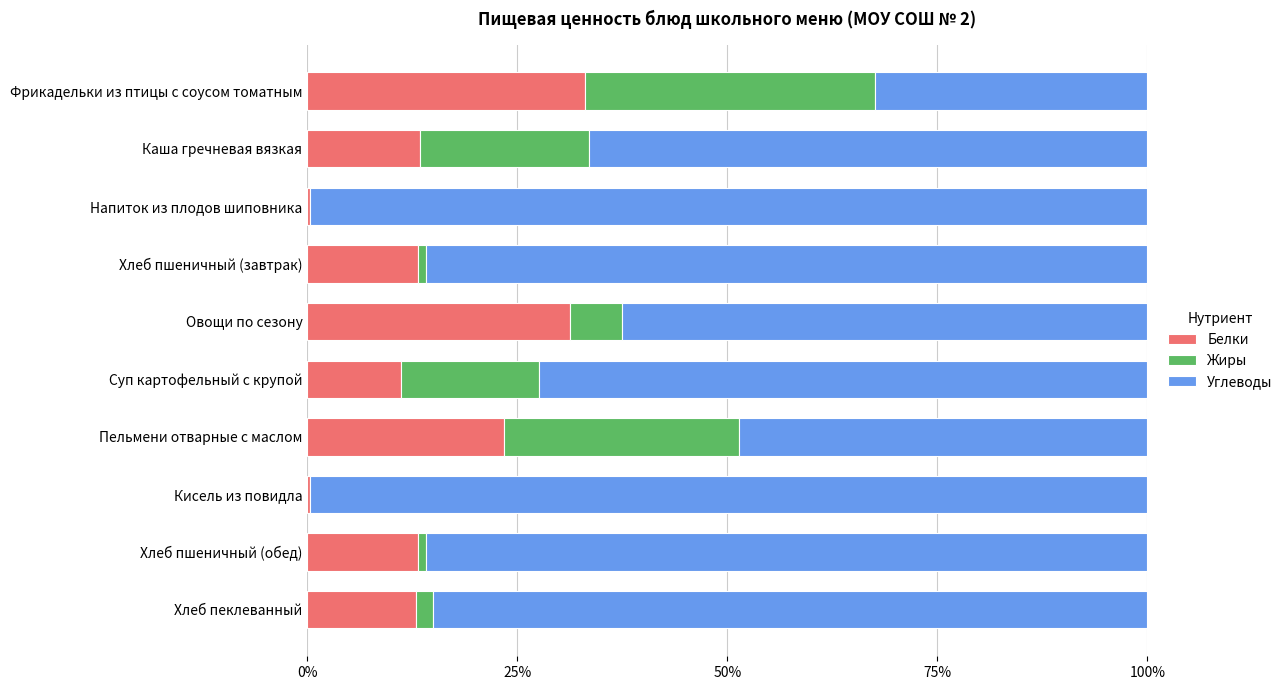

What are all the series names shown in the legend?

Белки, Жиры, Углеводы